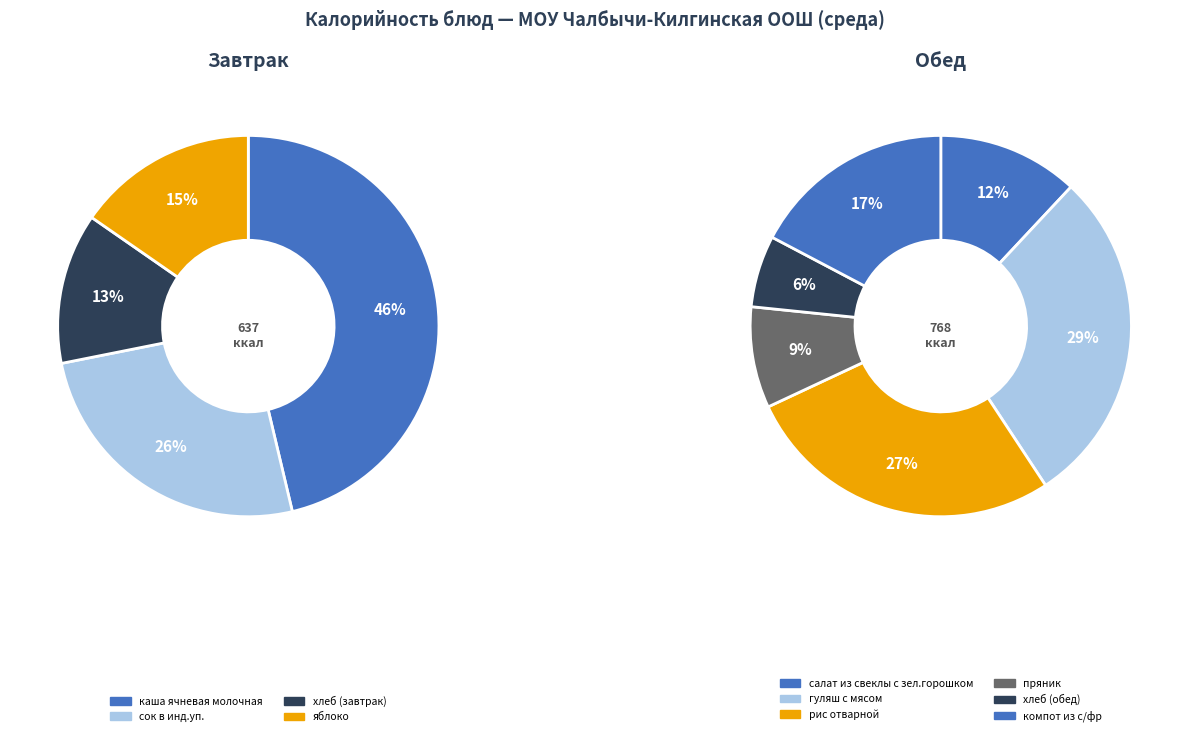

Which has a higher value, хлеб (завтрак) or гуляш с мясом?

гуляш с мясом